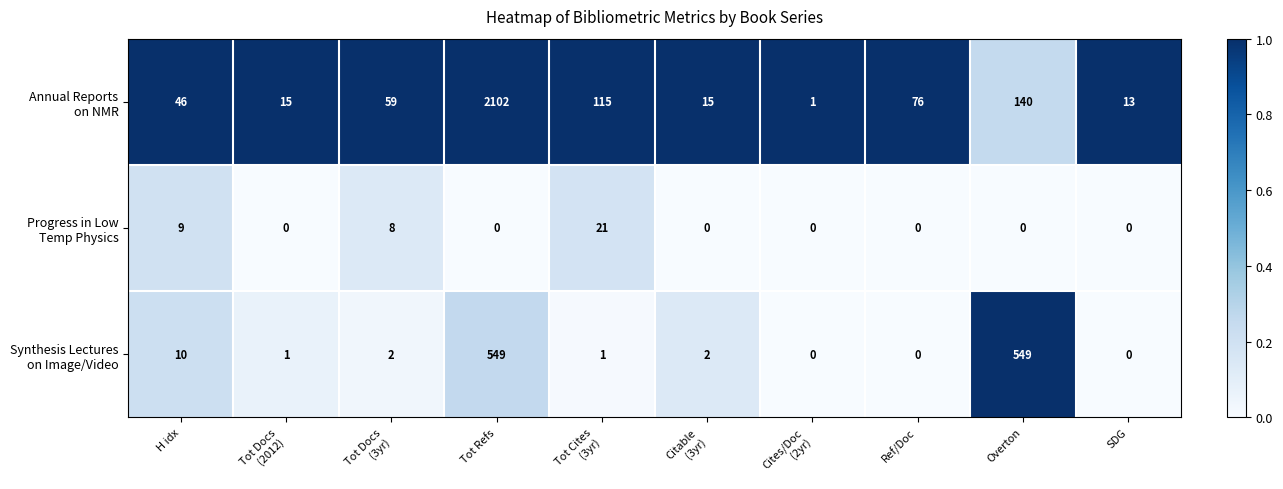

At which category does the chart reach its peak across all series?

Tot Refs